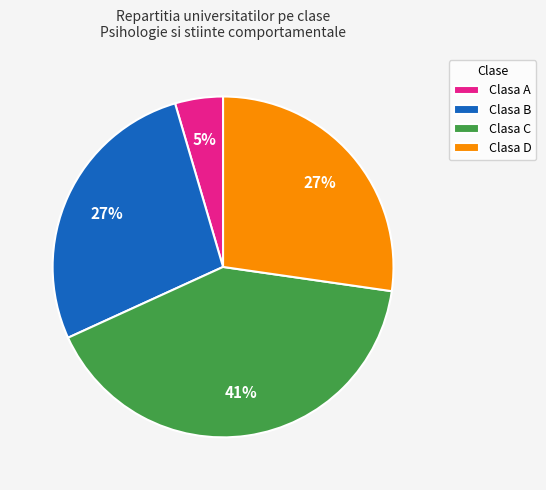

How many segments does this pie chart have?

4